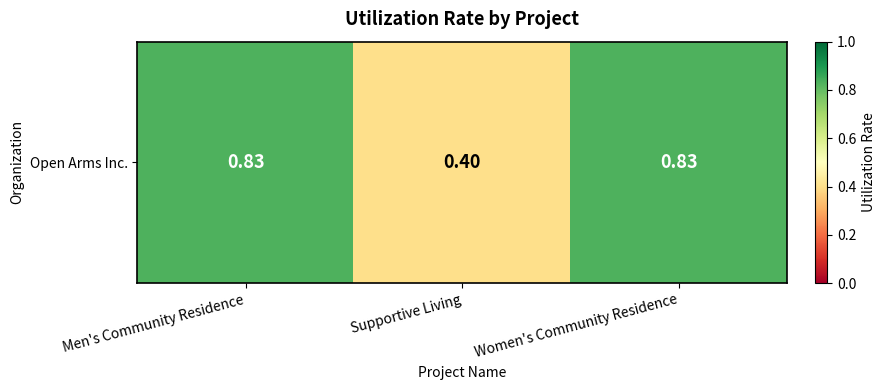

What is the sum of the values at Supportive Living and Men's Community Residence?

1.2